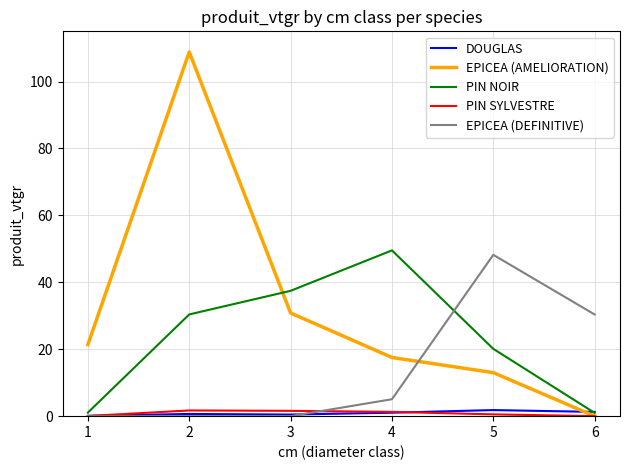

The PIN NOIR series shows 49.5 at 4. True or false?

True